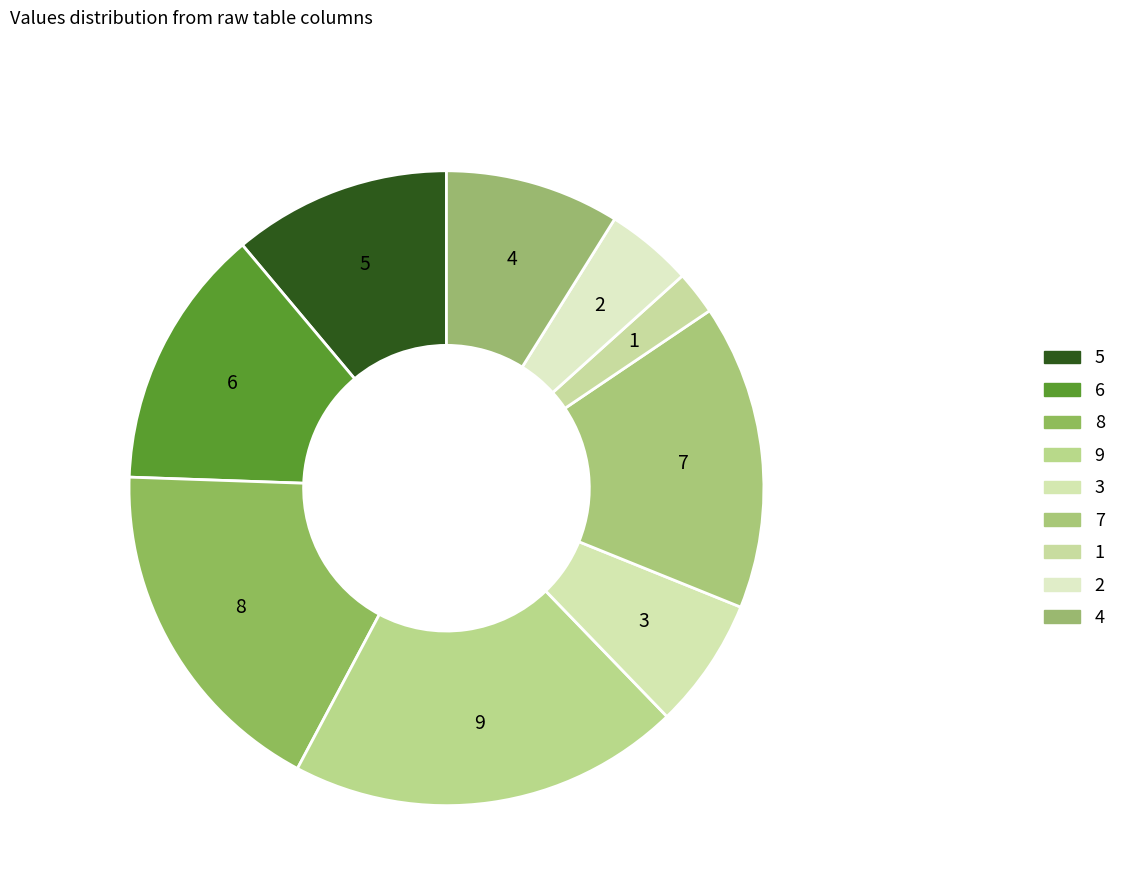

How many slices are in this pie chart?

9